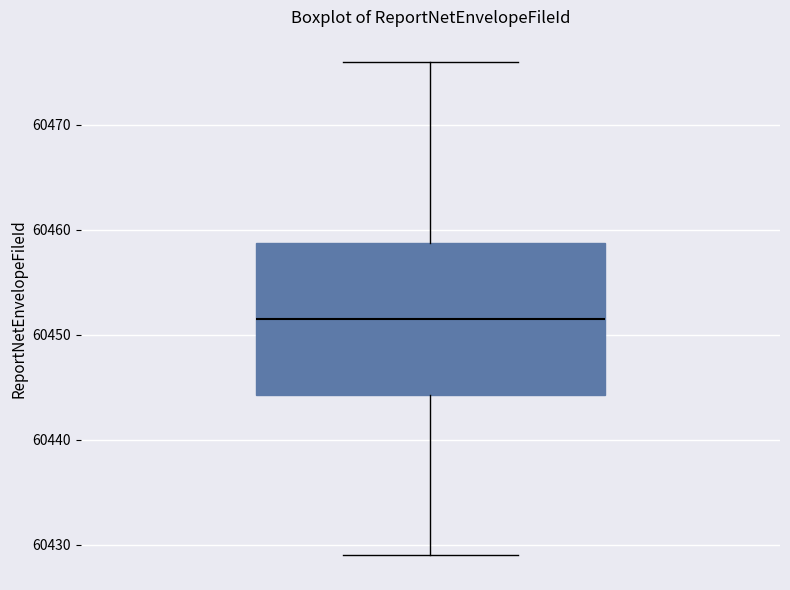

Read this box plot against the y-axis: the position of the median line, the range covered by the box, and the ends of both whiskers. The values are not printed on the chart, so give them approximately, as read against the axis.

median 60452, box 60444 to 60459, whiskers 60429 to 60476